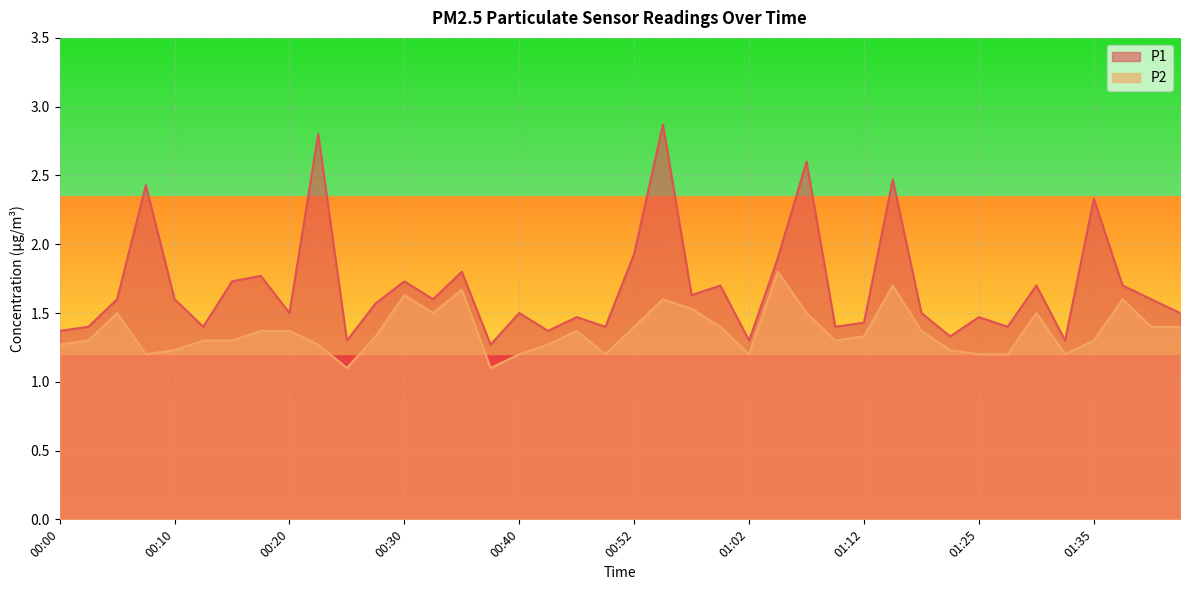

Where is P2 nearest to the value 1?

00:25